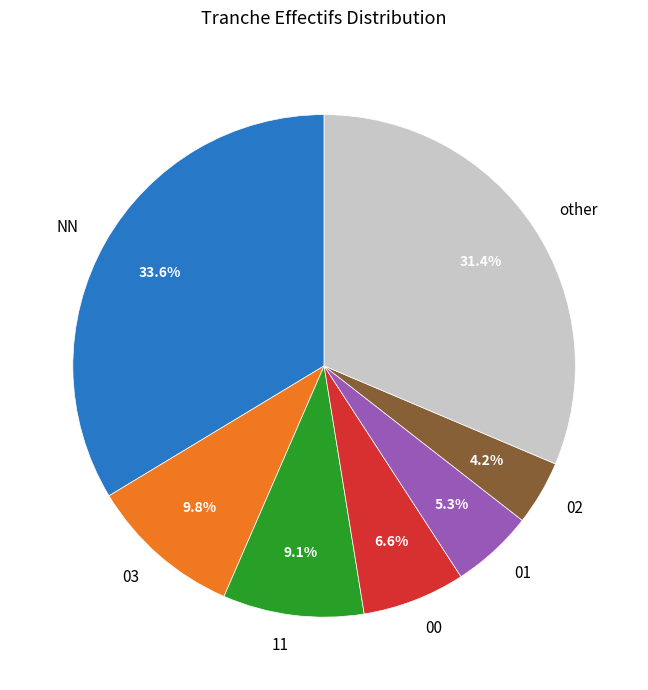

Which slice is the smallest?

02